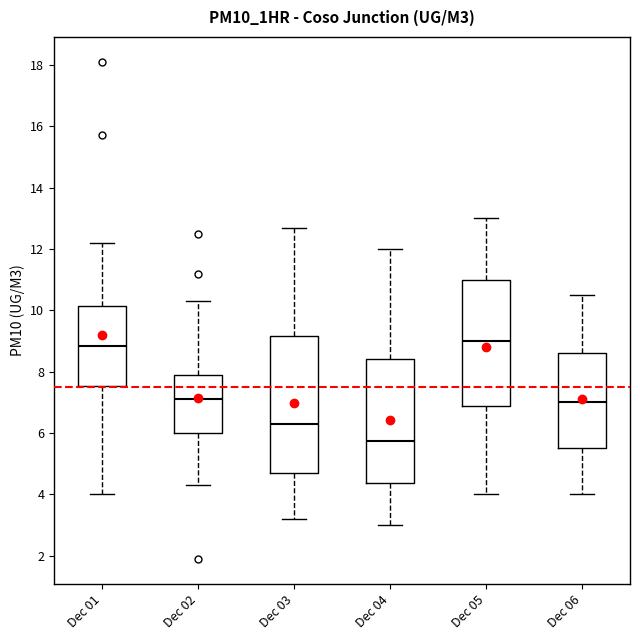

Reading left to right, read every box against the y-axis: the position of its median line, the range the box covers, and the ends of its whiskers. The values are not printed on the chart, so give them approximately, as read against the axis.

Dec 01: median 8.8, box 7.6 to 10.2, whiskers 4.0 to 12.2
Dec 02: median 7.2, box 6.0 to 8.0, whiskers 4.4 to 10.4
Dec 03: median 6.4, box 4.8 to 9.2, whiskers 3.2 to 12.8
Dec 04: median 5.8, box 4.4 to 8.4, whiskers 3.0 to 12.0
Dec 05: median 9.0, box 6.8 to 11.0, whiskers 4.0 to 13.0
Dec 06: median 7.0, box 5.6 to 8.6, whiskers 4.0 to 10.6